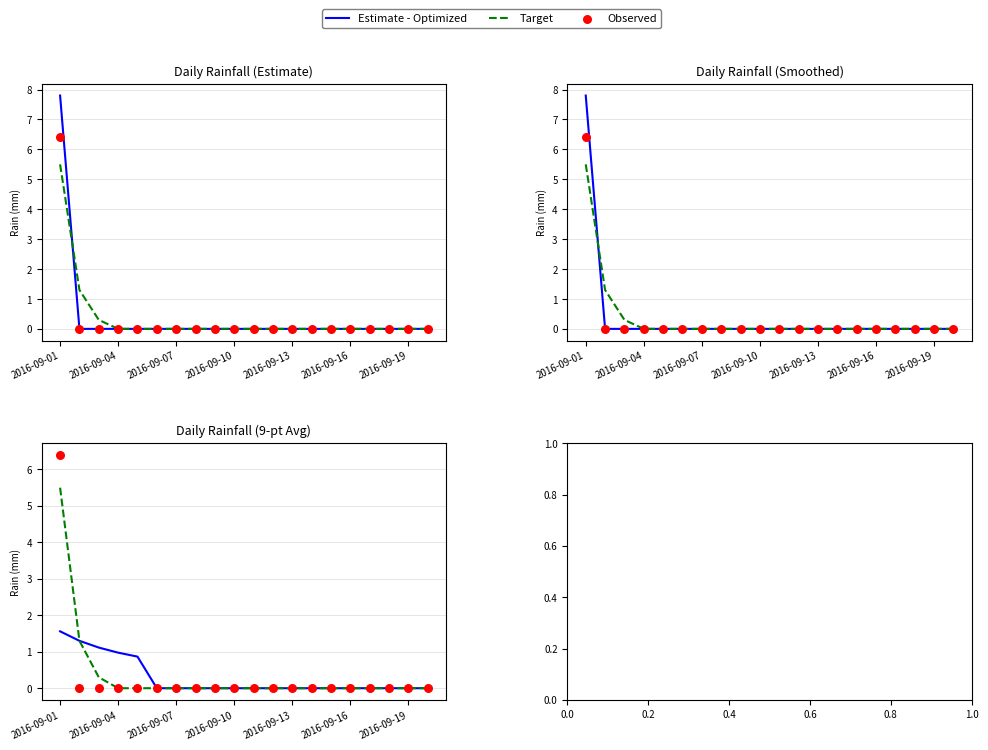

At how many categories does at least one series exceed 4?

1